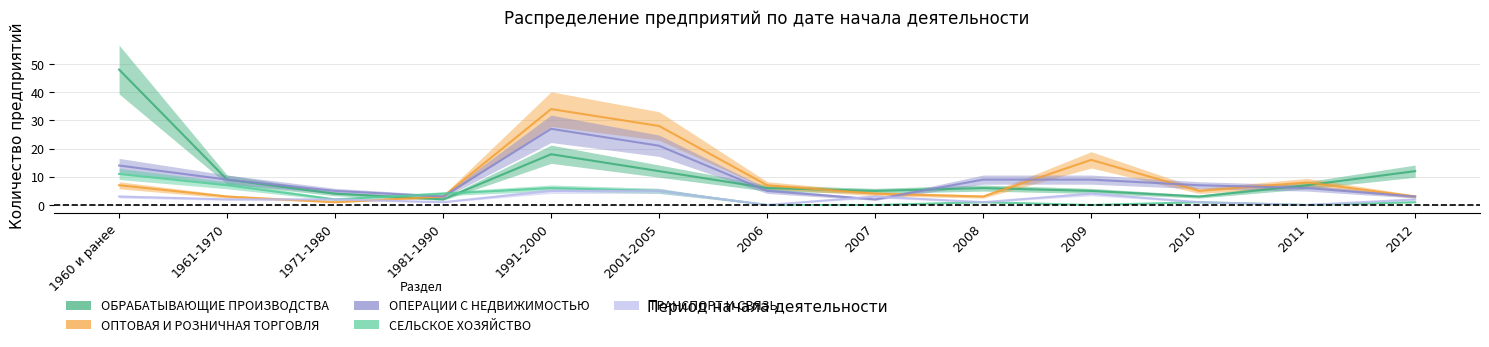

How many intersections are there between ТРАНСПОРТ И СВЯЗЬ and ОПТОВАЯ И РОЗНИЧНАЯ ТОРГОВЛЯ?

2